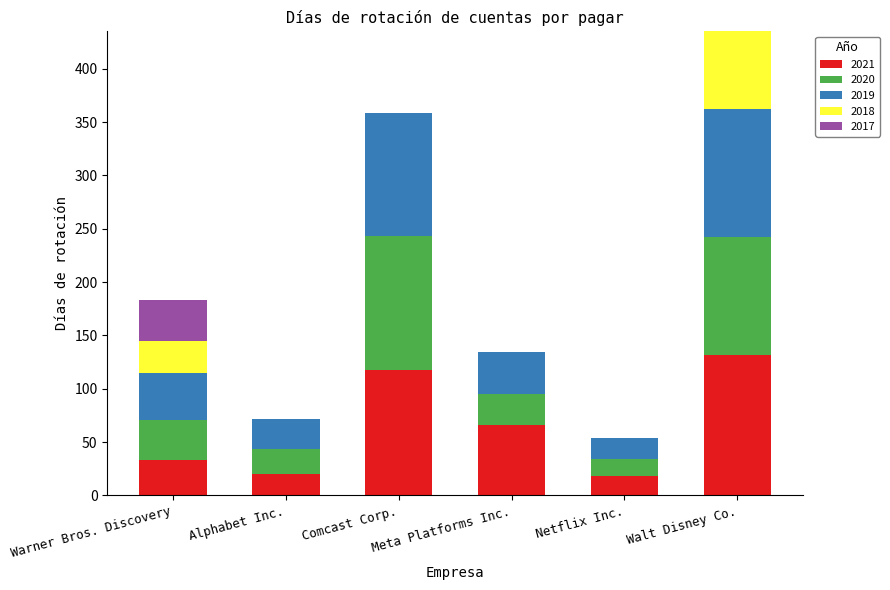

What is the maximum value for 2021?

132